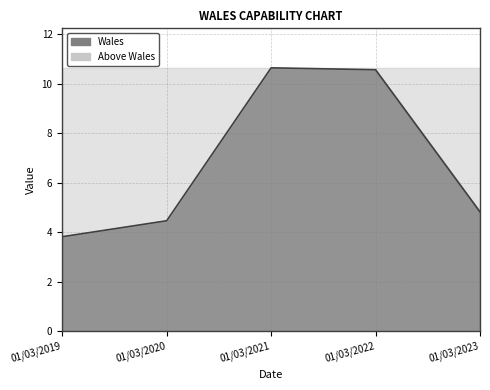

The chart shows a value of 6.5 at 01/03/2022. True or false?

False